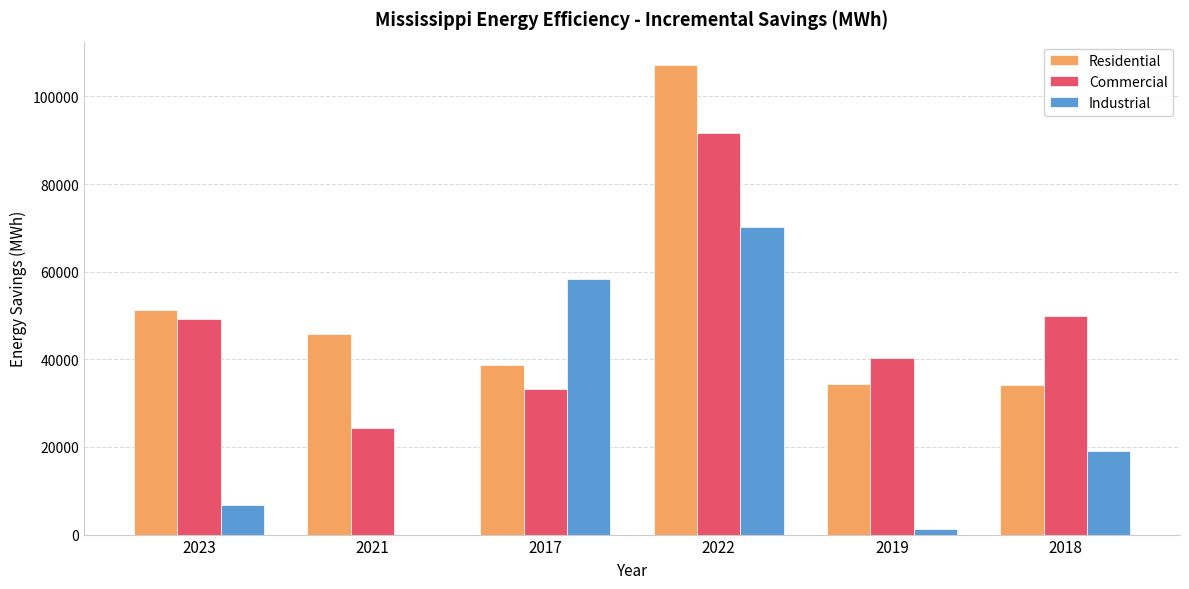

What is the greatest value displayed?

107161